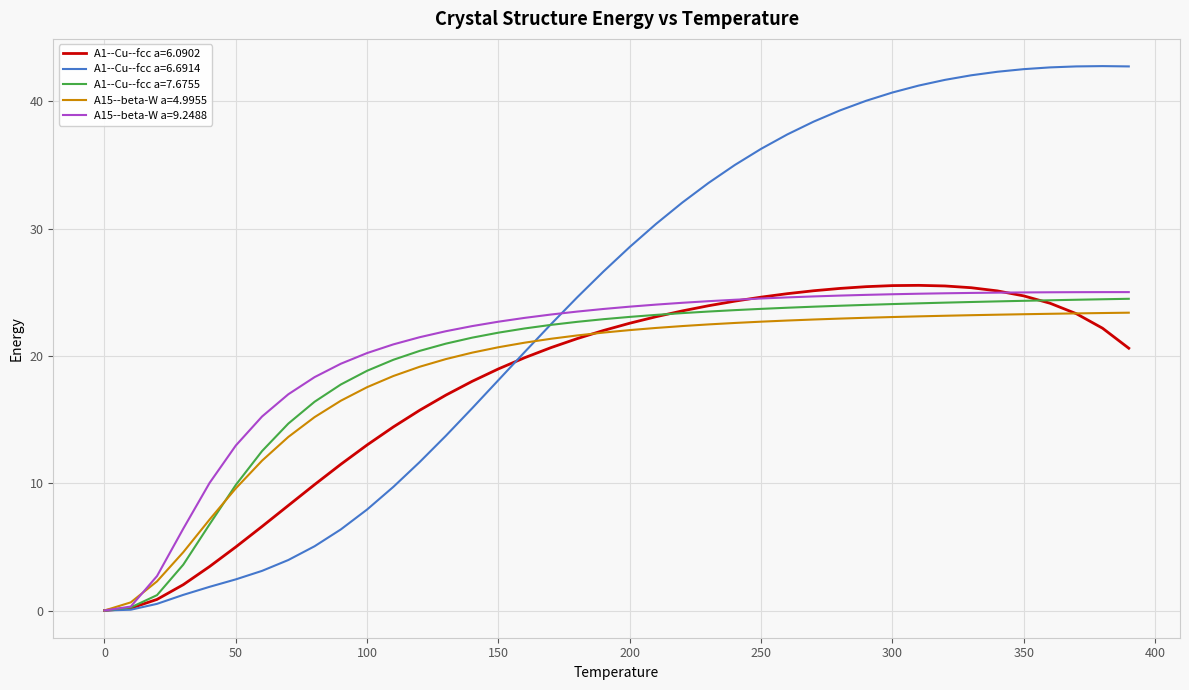

What is the maximum value for A1--Cu--fcc a=7.6755?

24.5